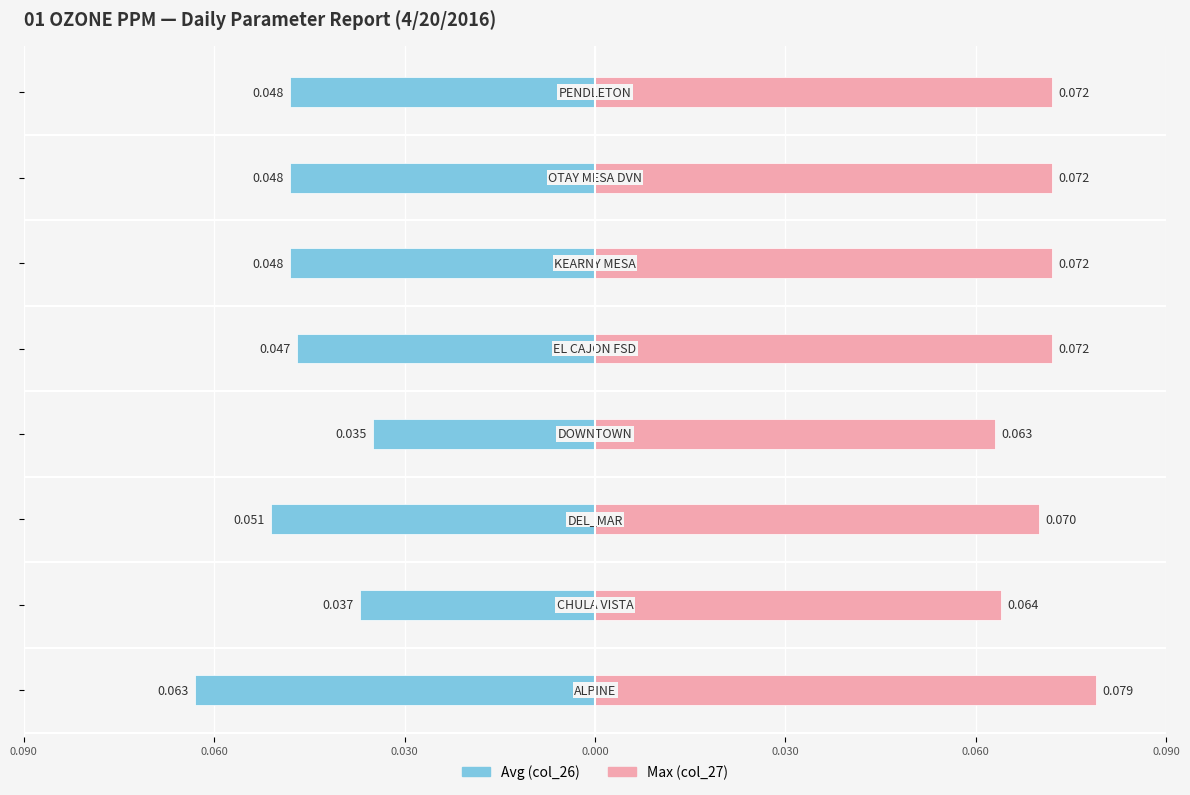

Is the value of Max (col_27) at 0.060 greater than the value of Avg (col_26) at 0.090?

Yes